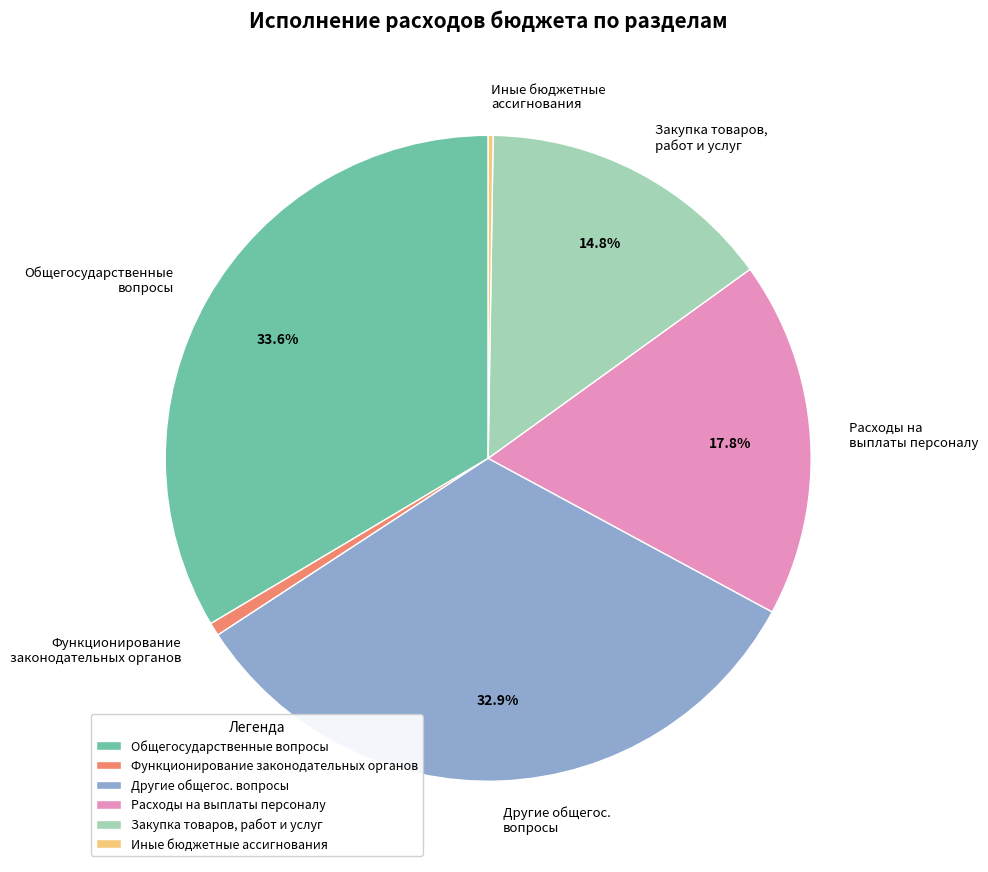

Does any single category account for the majority?

No